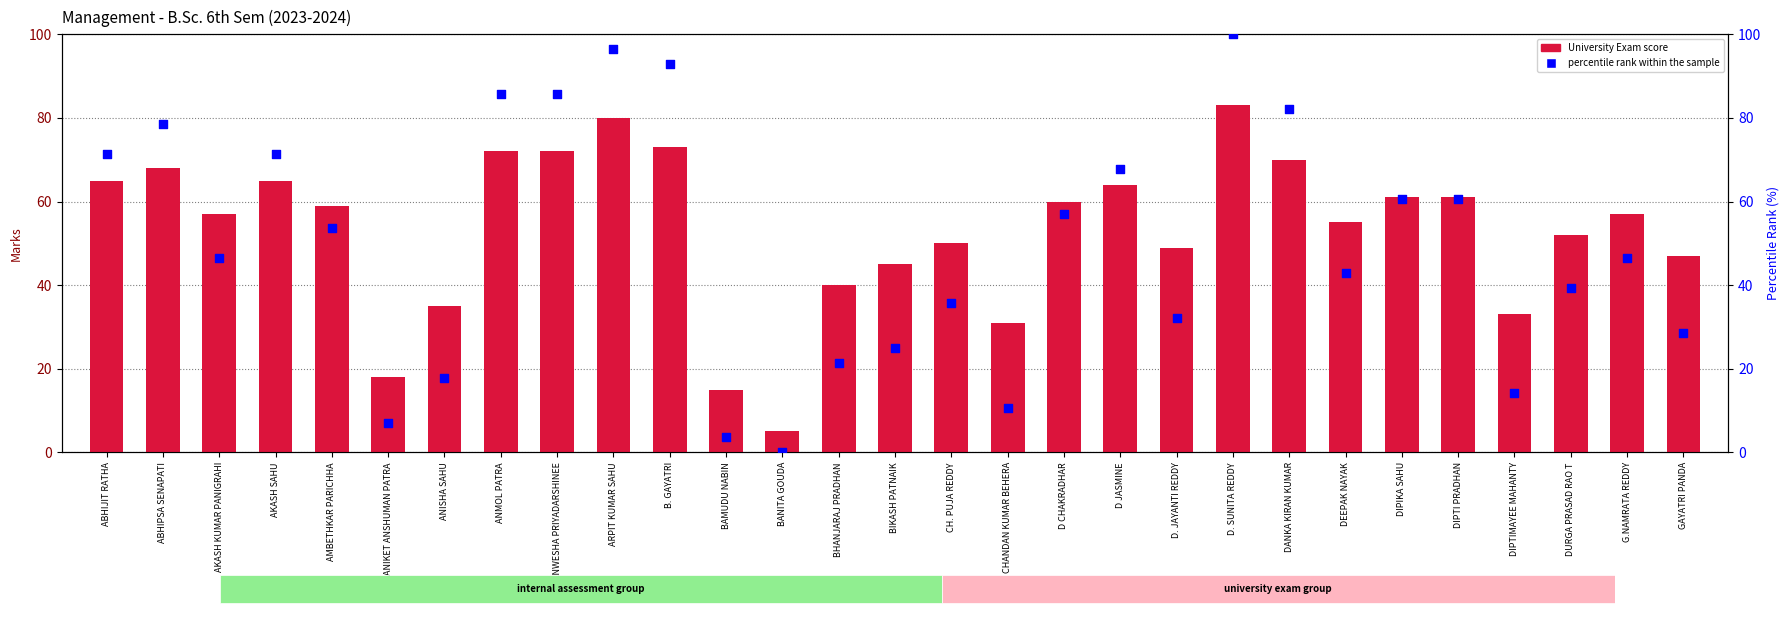

Which series has the largest total across all categories?

University Exam